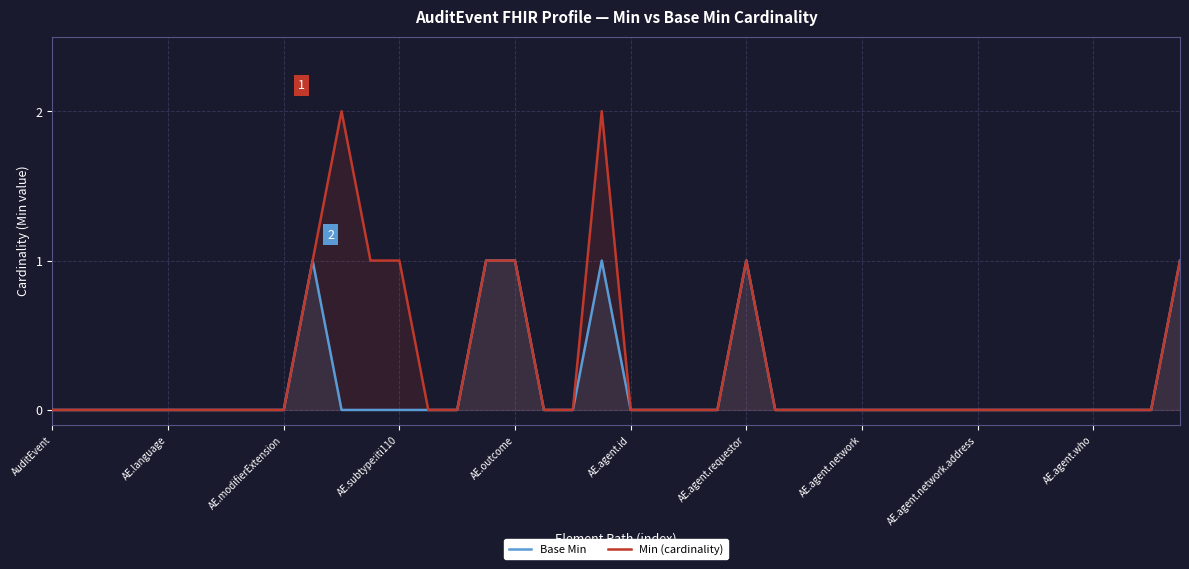

Between 27 and 34, which series saw the biggest shift?

Base Min